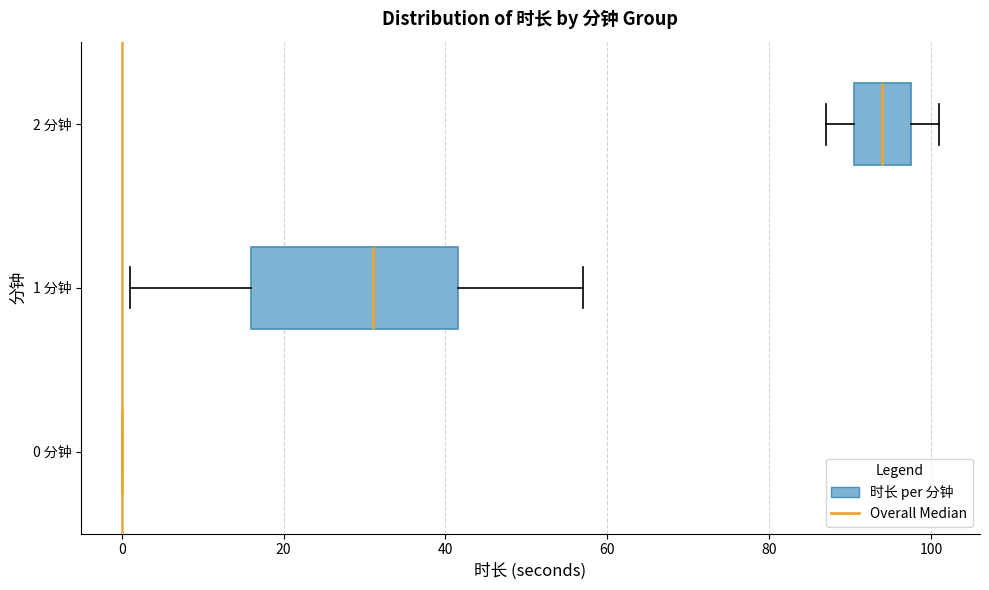

Reading bottom to top, read every box against the x-axis: the position of its median line, the range the box covers, and the ends of its whiskers. The values are not printed on the chart, so give them approximately, as read against the axis.

0 分钟: box collapsed to a line at 0, whiskers 0 to 0
1 分钟: median 32, box 16 to 42, whiskers 2 to 58
2 分钟: median 94, box 90 to 98, whiskers 88 to 102